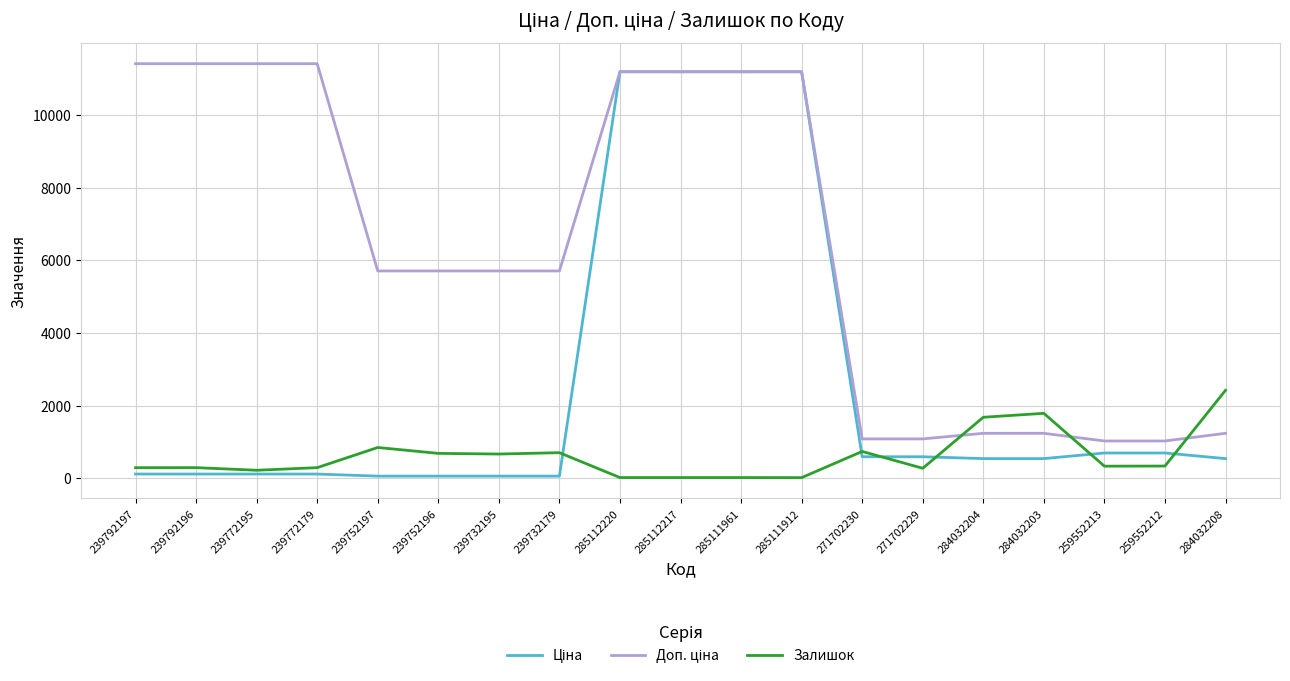

What is the total value across all series at 284032204?

3451.4